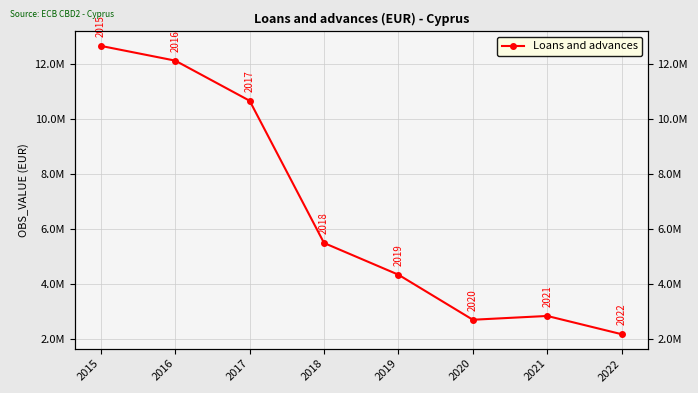

Reading right to left, list all the values displayed in this chart.

2157913.9	2822155.3	2683954.0	4323142.0	5478431.0	10656355.0	12117107.0	12653411.0